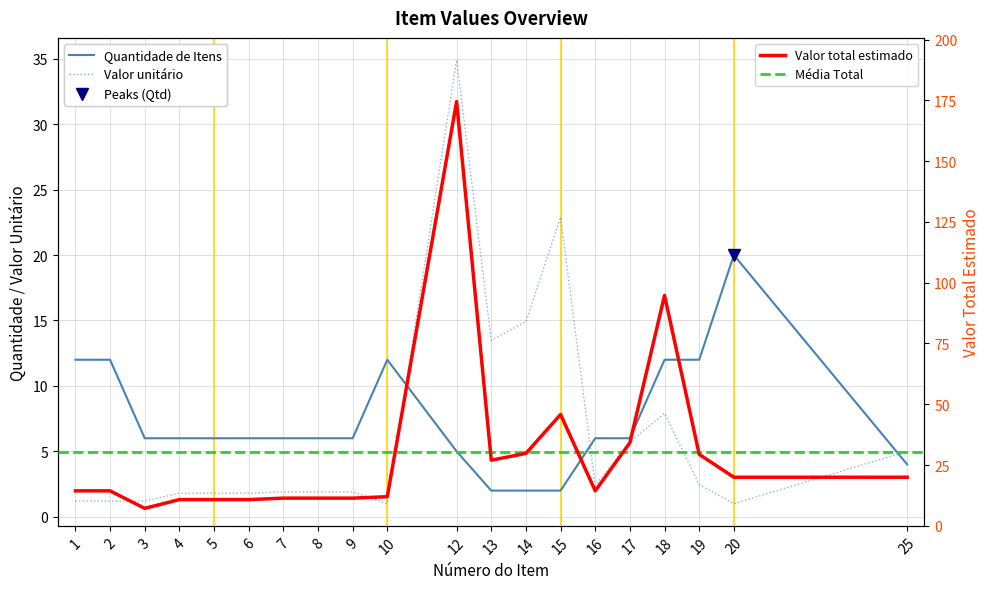

What is the maximum value shown in the chart?

174.5